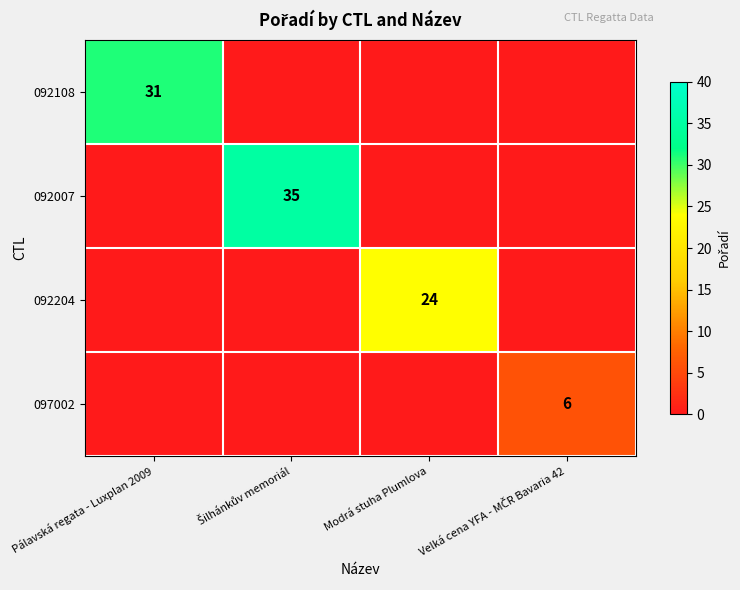

What is the difference between the highest and lowest values at Šilhánkův memoriál?

35